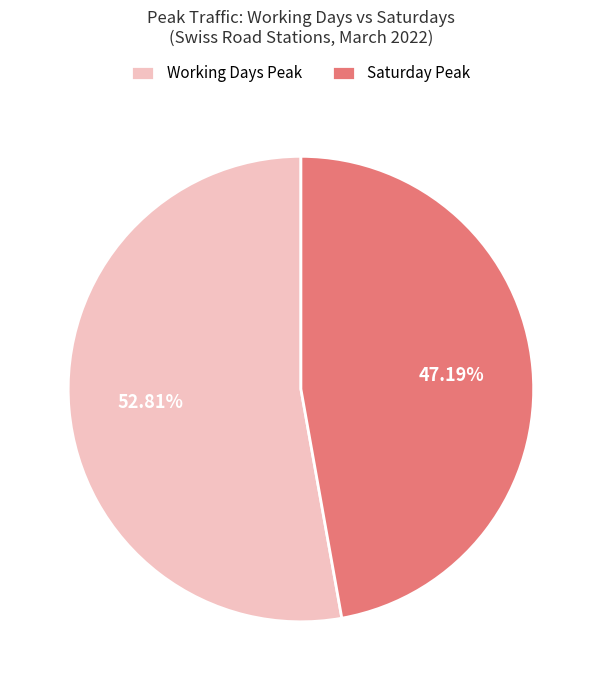

Rank the categories by value from lowest to highest.

Saturday Peak, Working Days Peak